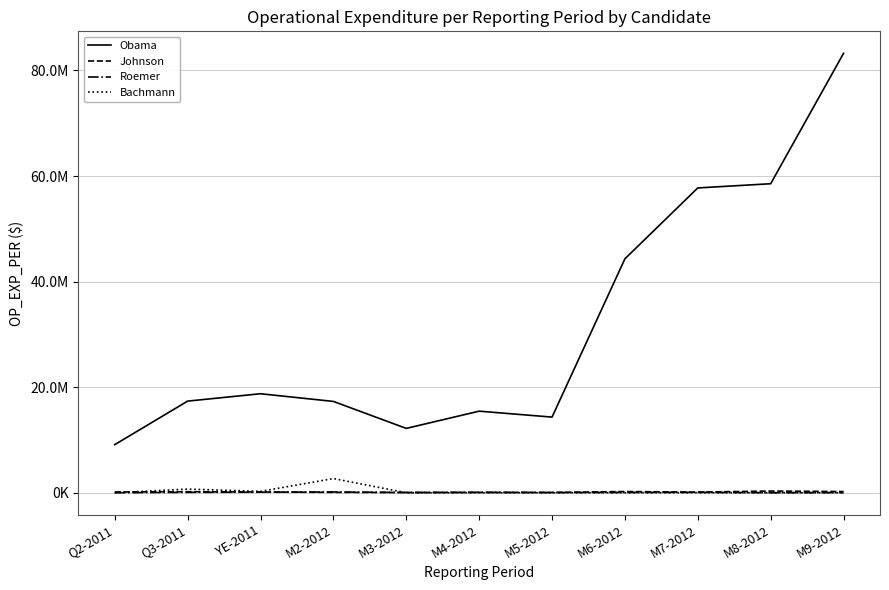

At which label does Obama first exceed 17357133?

Q3-2011